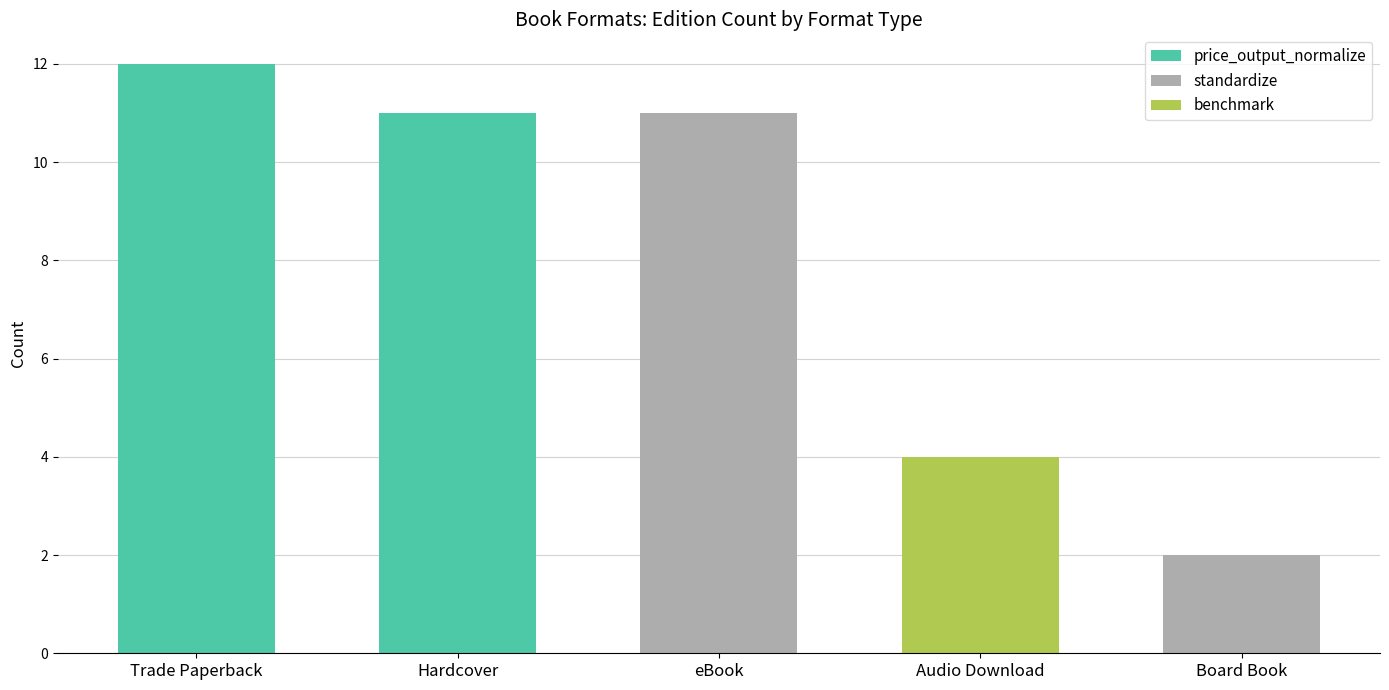

Count the number of categories in the chart.

5